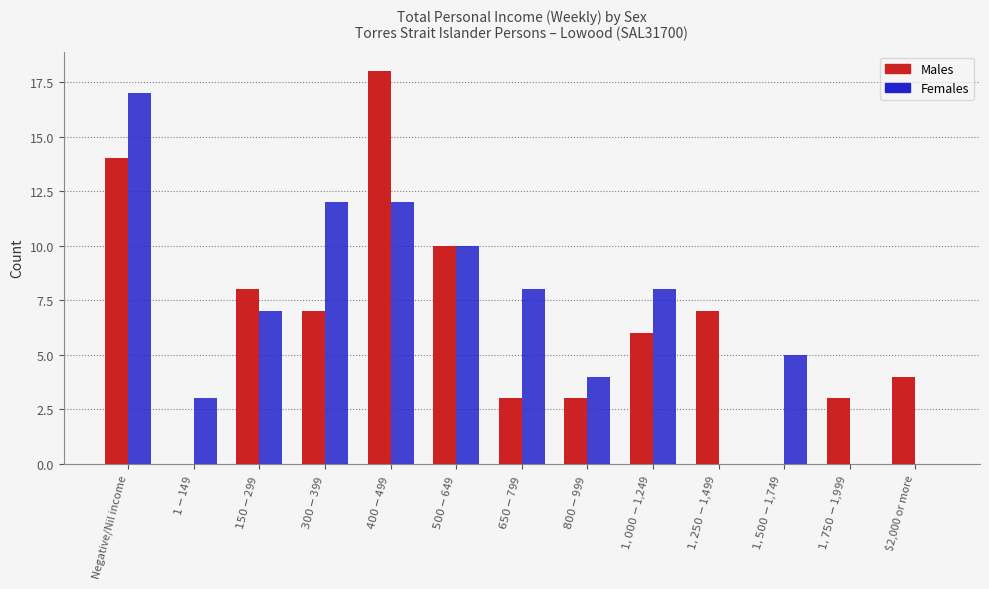

Count the number of categories in the chart.

13